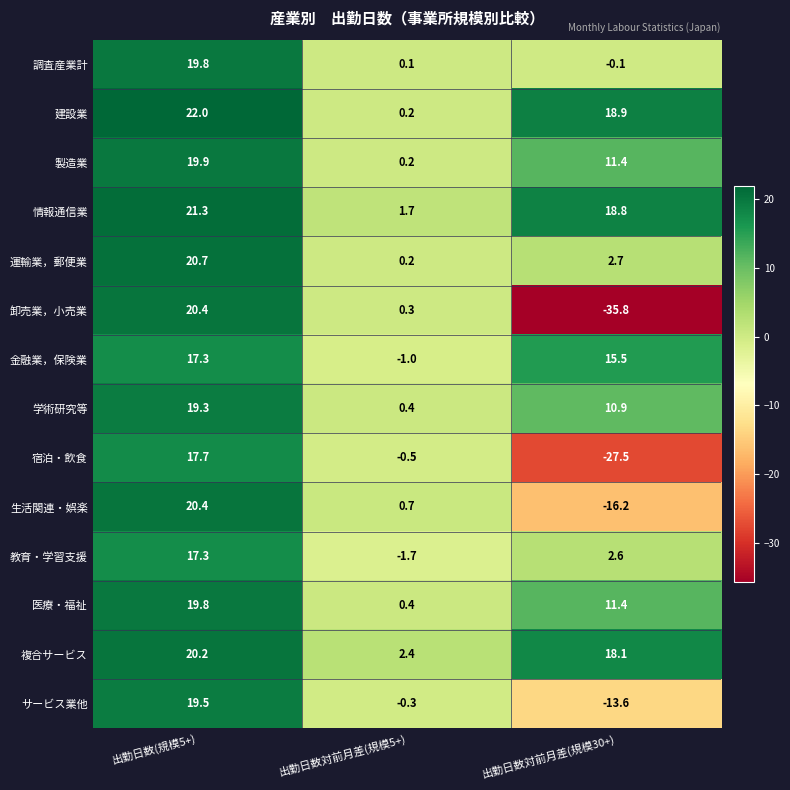

Rank the categories by 調査産業計 value from lowest to highest.

出勤日数対前月差(規模30+), 出勤日数対前月差(規模5+), 出勤日数(規模5+)